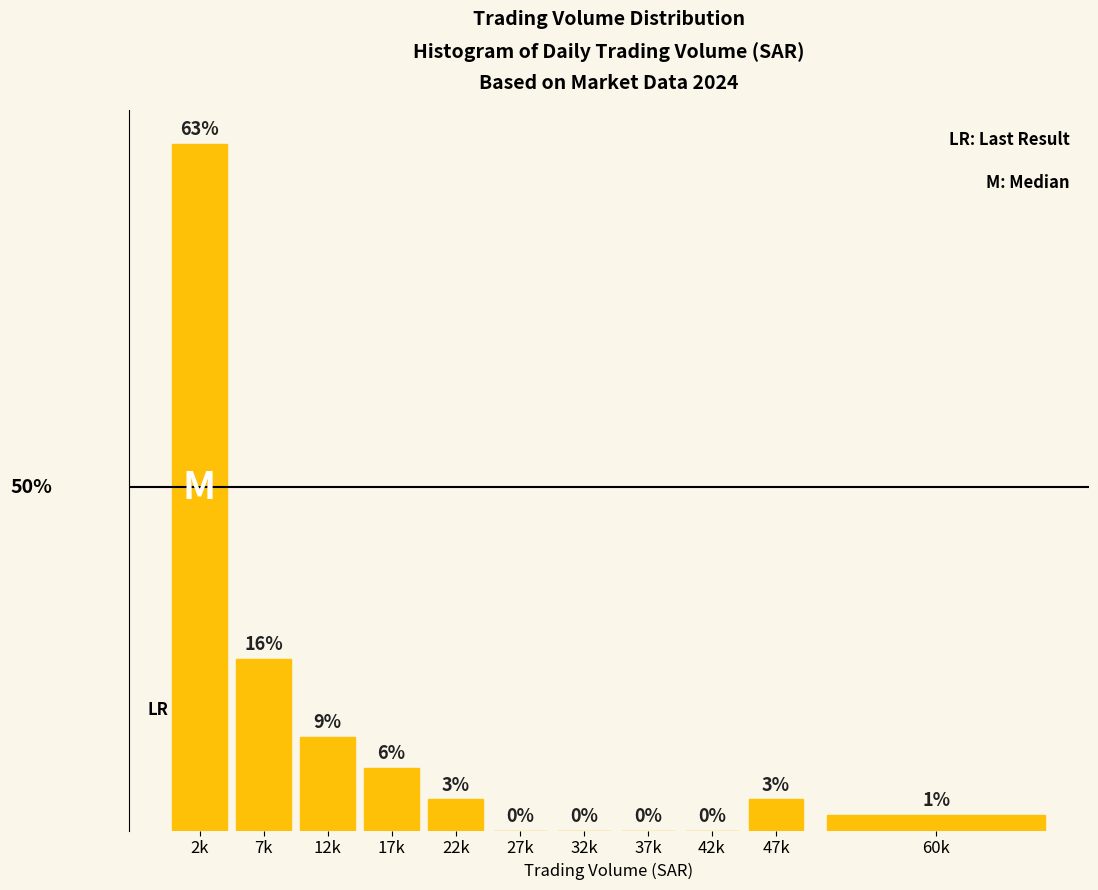

Which label corresponds to the largest value in the chart?

2k